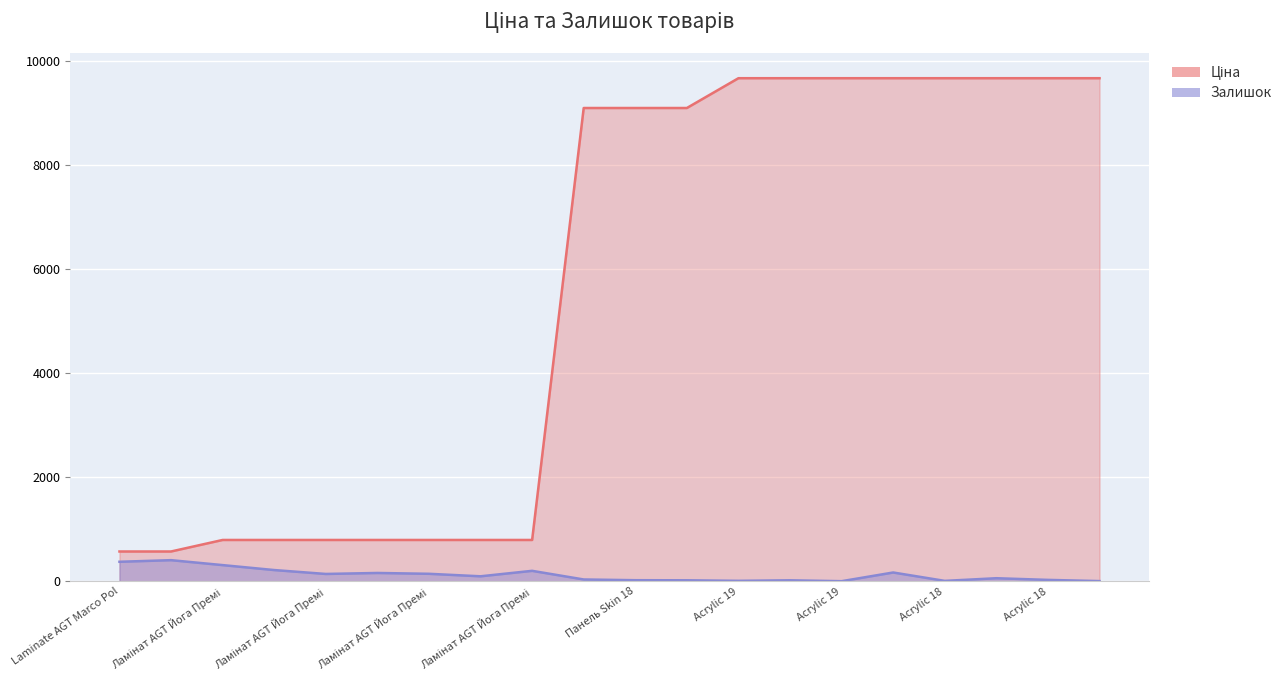

What is the approximate value of Залишок at Ламінат AGT Йога Преміум (282502115)?

95.0